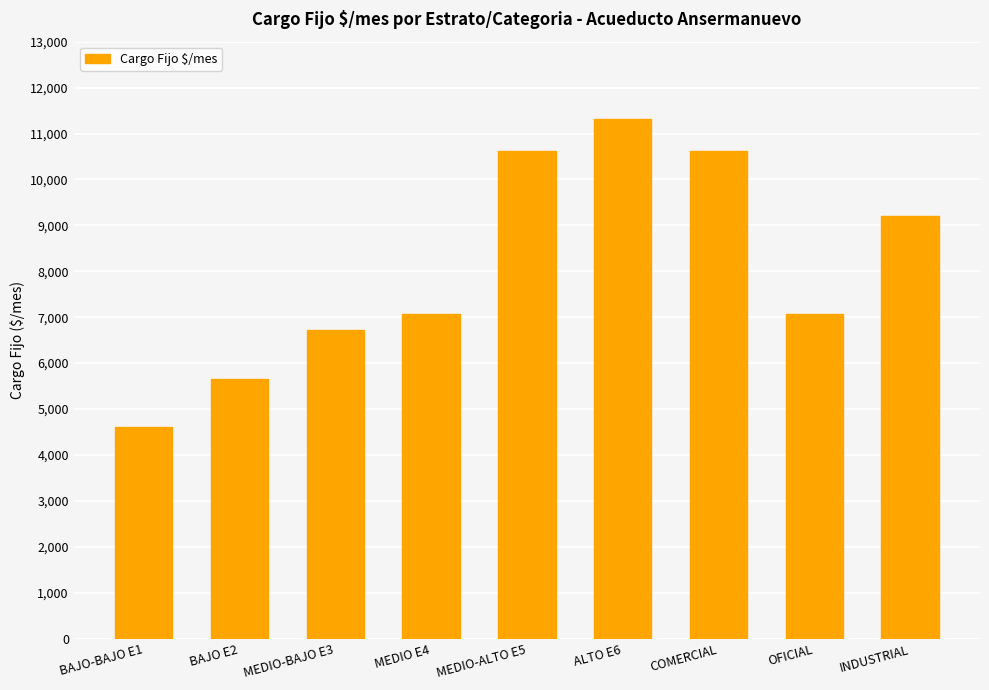

Between ALTO E6 and COMERCIAL, which is larger?

ALTO E6